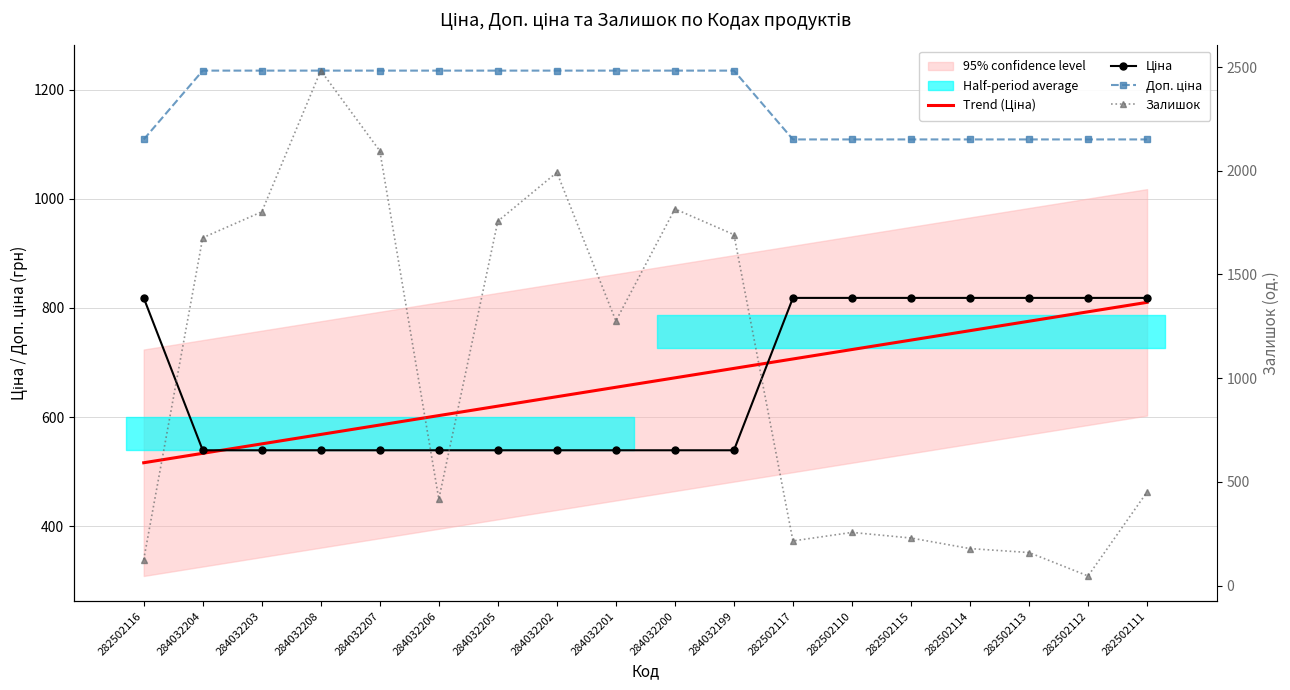

Reading left to right, list all the values displayed in this chart.

Ціна: 818.5	539.0	539.0	539.0	539.0	539.0	539.0	539.0	539.0	539.0	539.0	818.5	818.5	818.5	818.5	818.5	818.5	818.5
Доп. ціна: 1109.2	1235.4	1235.4	1235.4	1235.4	1235.4	1235.4	1235.4	1235.4	1235.4	1235.4	1109.2	1109.2	1109.2	1109.2	1109.2	1109.2	1109.2
Залишок: 125.0	1677.0	1802.0	2483.0	2096.0	417.0	1757.0	1992.0	1276.0	1816.0	1692.0	215.0	256.0	229.0	178.0	159.0	46.0	451.0